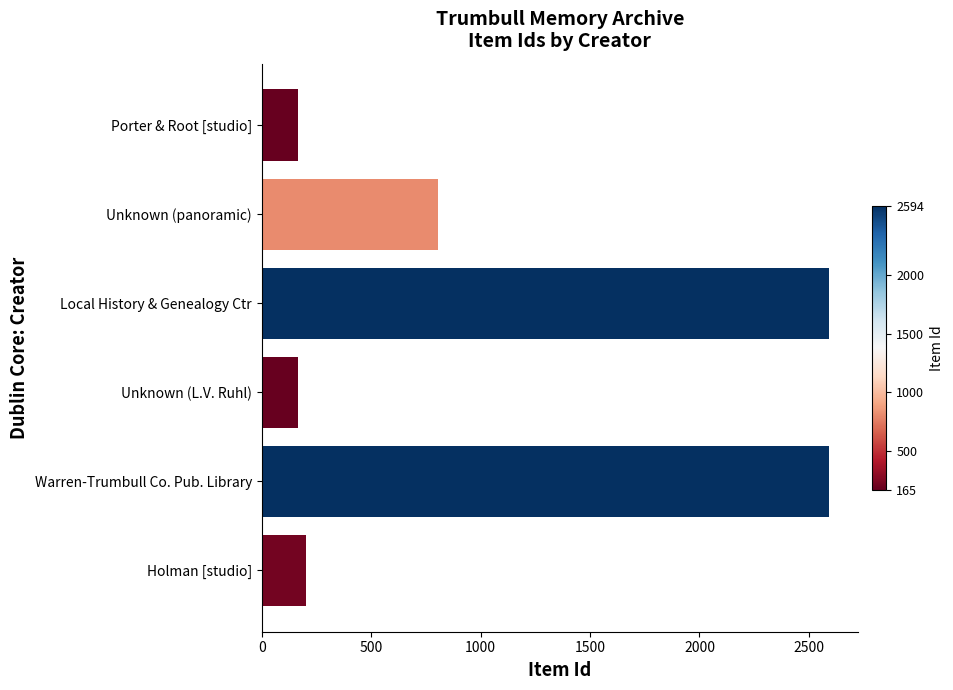

The value at Warren-Trumbull Co. Pub. Library is 1252. True or false?

False